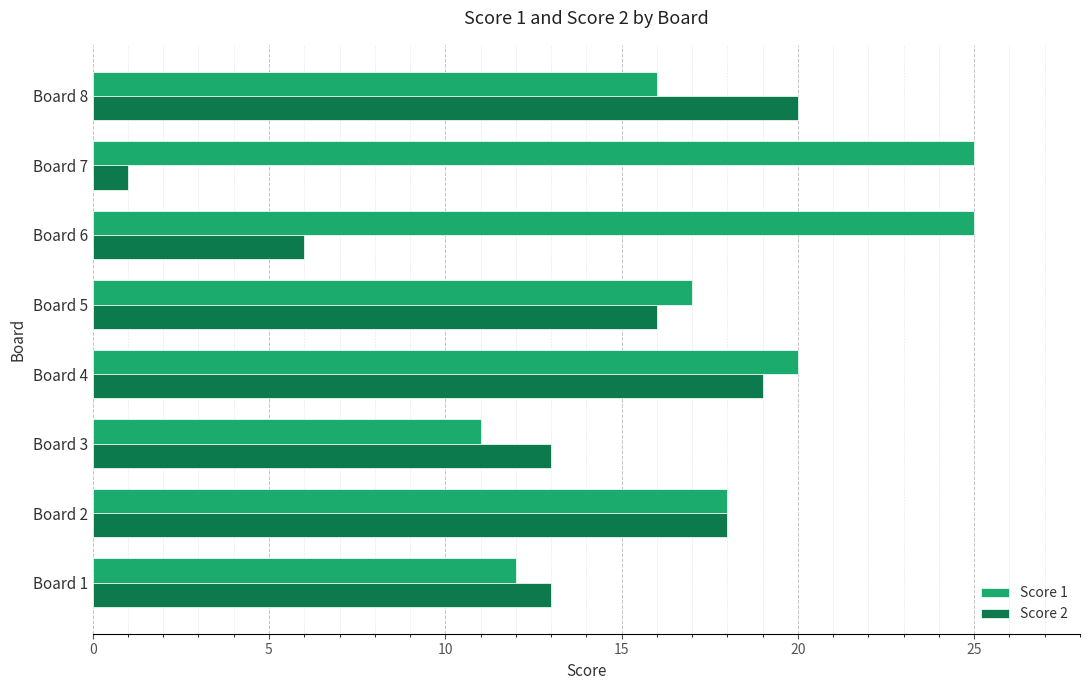

At Board 8, list the series in order from smallest to largest.

Score 1, Score 2